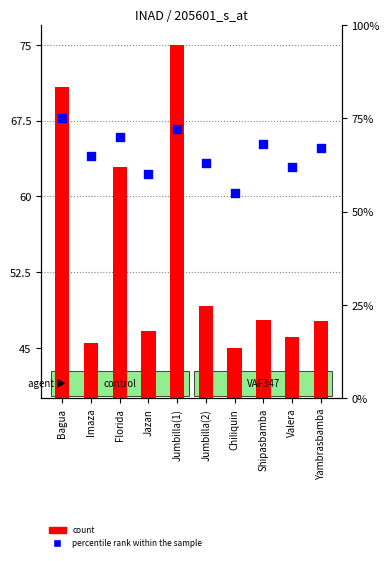

Which series reaches the maximum Y coordinate?

count